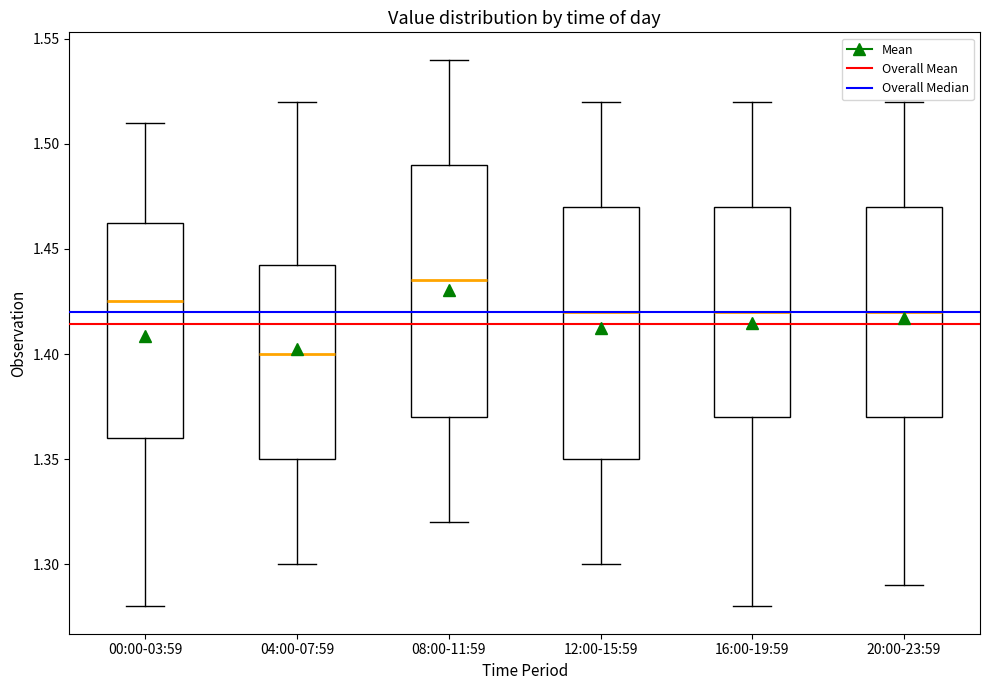

Reading left to right, transcribe this box plot: for each box, give where its median line is, the range the box spans, and where its two whiskers end, as read against the y-axis. The values are not printed on the chart, so give them approximately, as read against the axis.

00:00-03:59: median 1.425, box 1.360 to 1.465, whiskers 1.280 to 1.510
04:00-07:59: median 1.400, box 1.350 to 1.445, whiskers 1.300 to 1.520
08:00-11:59: median 1.435, box 1.370 to 1.490, whiskers 1.320 to 1.540
12:00-15:59: median 1.420, box 1.350 to 1.470, whiskers 1.300 to 1.520
16:00-19:59: median 1.420, box 1.370 to 1.470, whiskers 1.280 to 1.520
20:00-23:59: median 1.420, box 1.370 to 1.470, whiskers 1.290 to 1.520